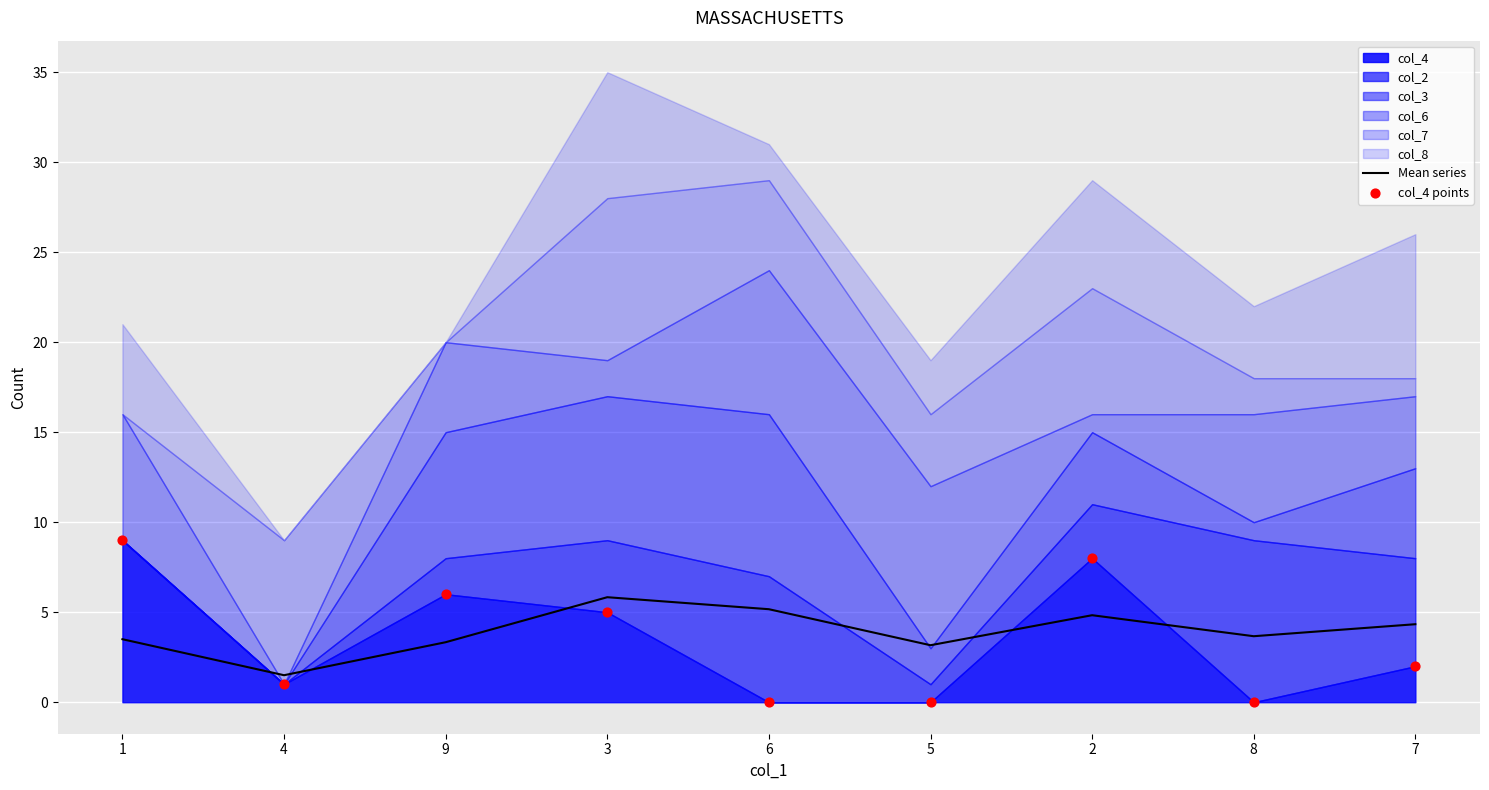

The Mean series series shows 5.2 at 6. True or false?

True